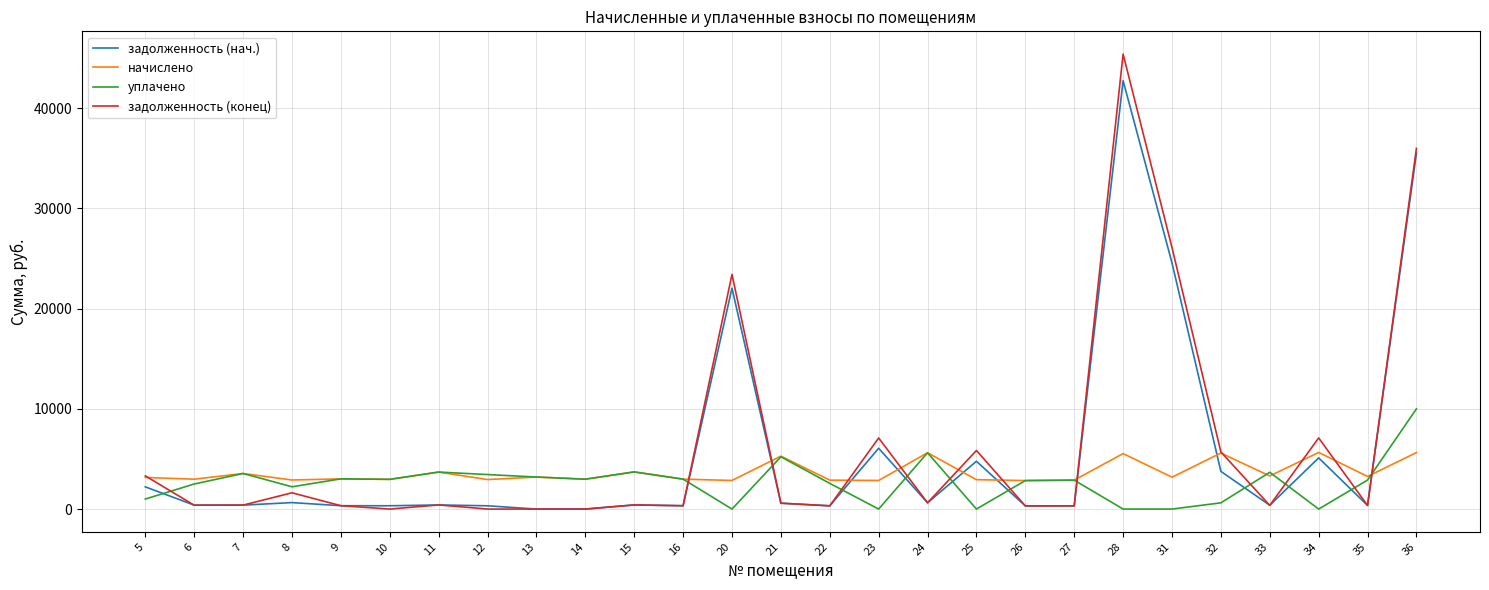

True or false: уплачено and задолженность (конец) intersect in this chart.

True